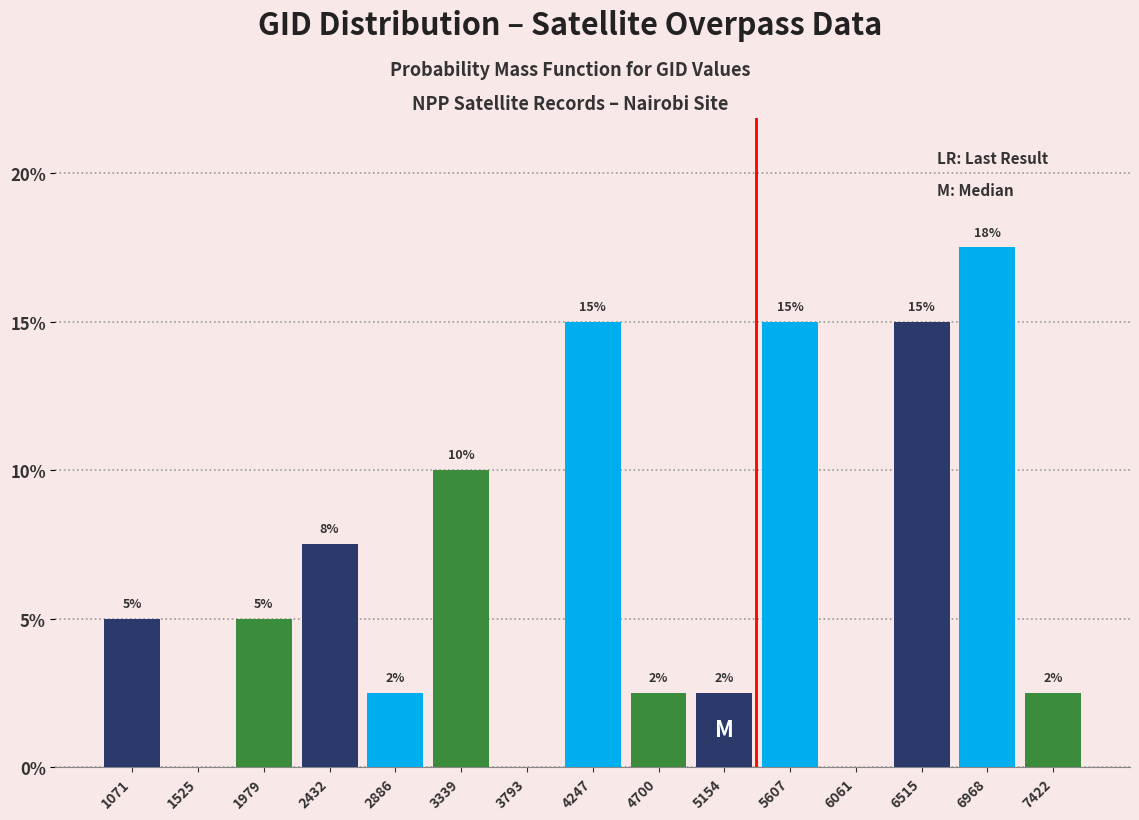

Over which range of the x-axis is the bar tallest?

6750 to 7200